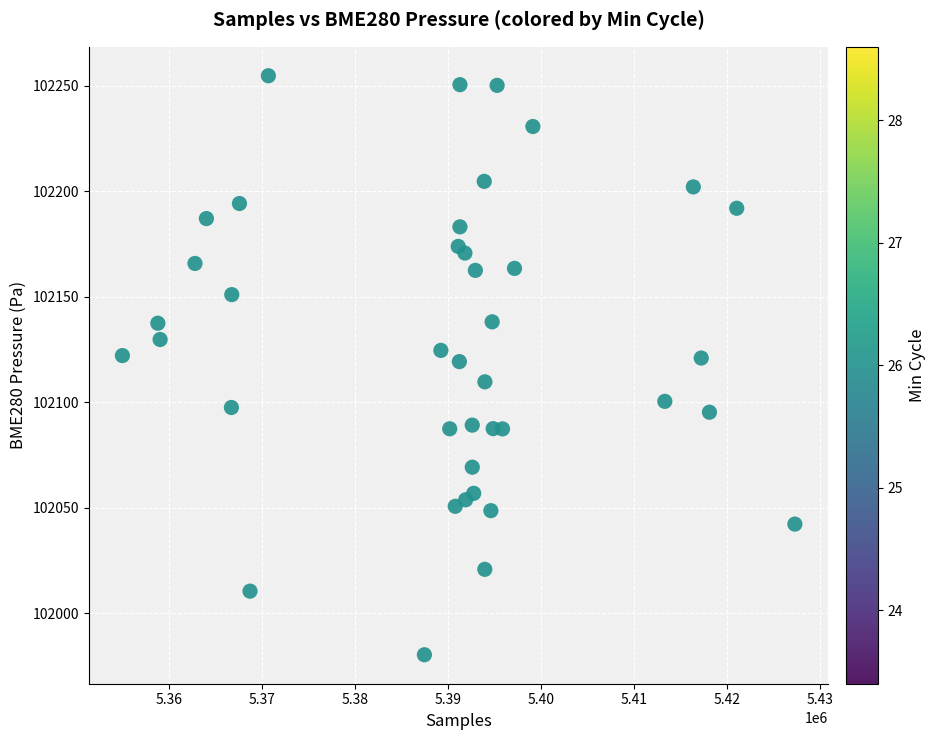

What is the range of X values (max minus min)?

72352.0